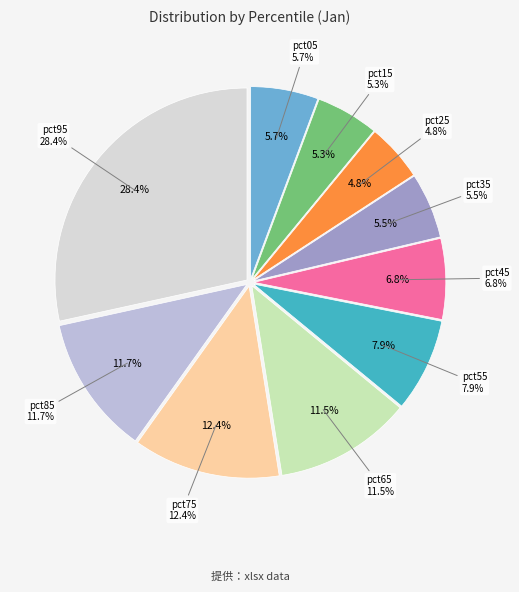

The pct95 slice represents 14% of the pie. True or false?

False